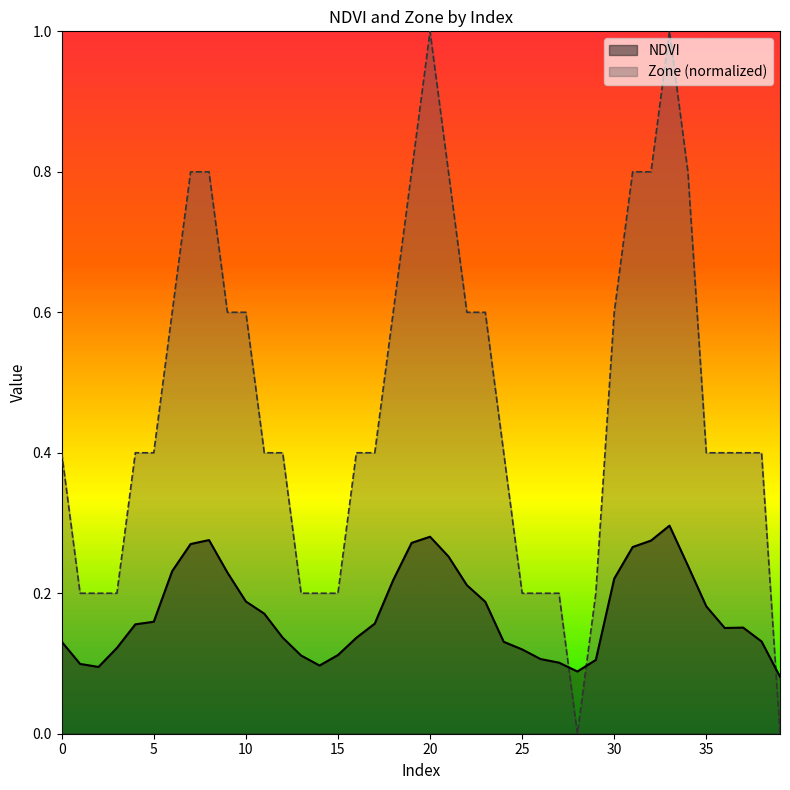

At which label is Zone closest to 0?

28